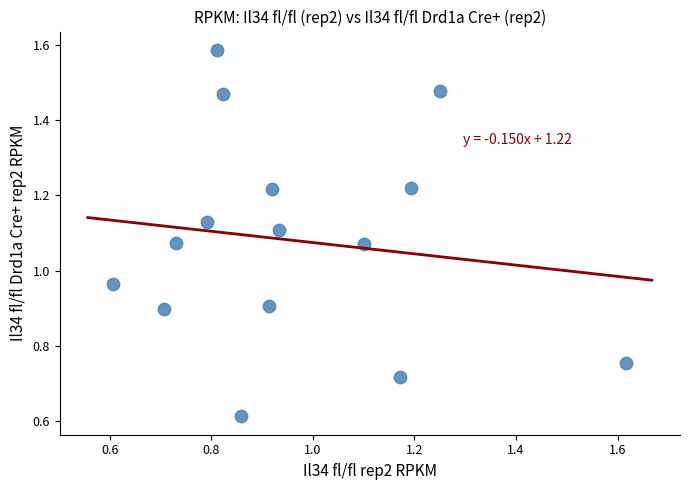

How many data points are displayed?

15